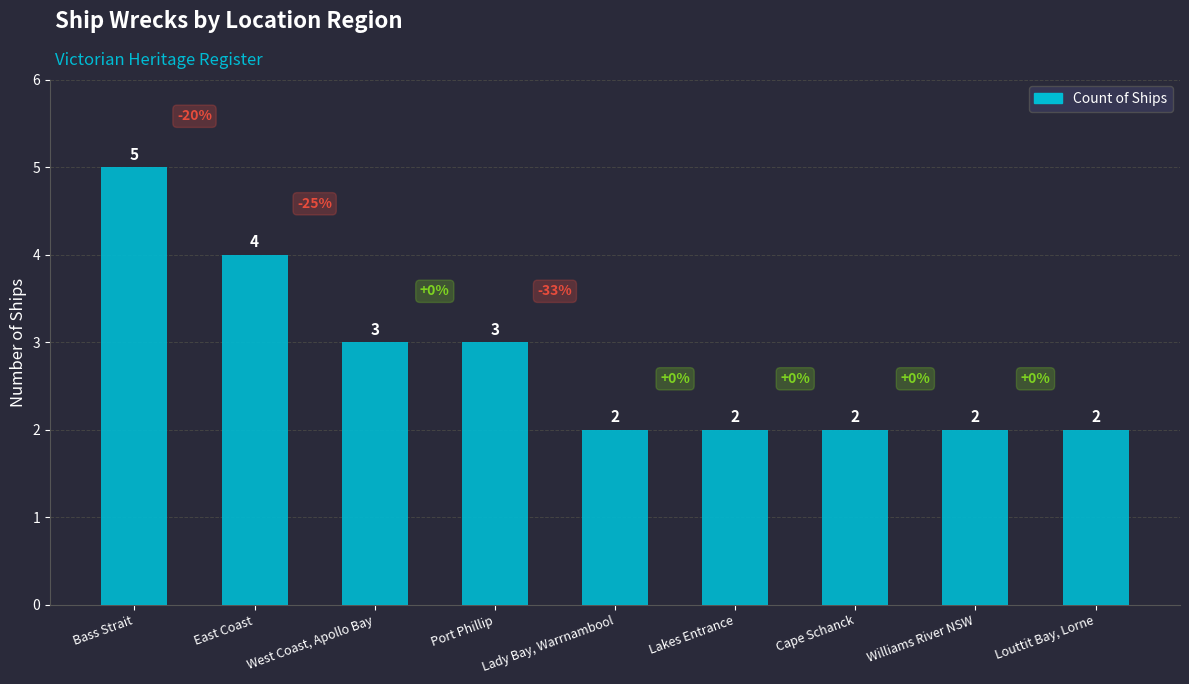

What is the label of the 9th bar from the right?

Bass Strait